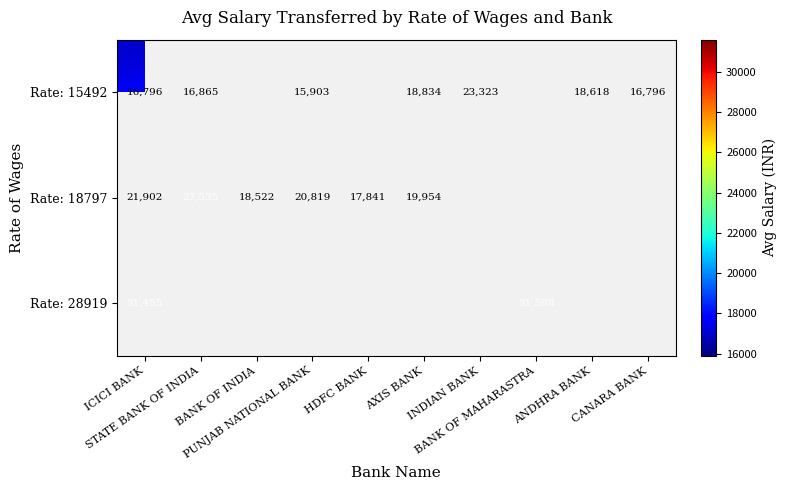

How many categories are shown in the chart?

10